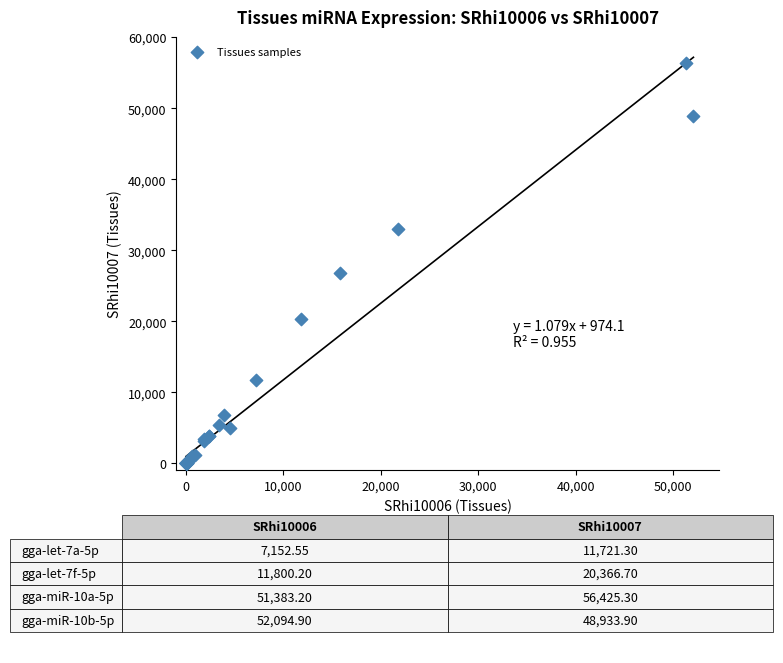

What Y value in the scatter plot is closest to 28212?

26789.0